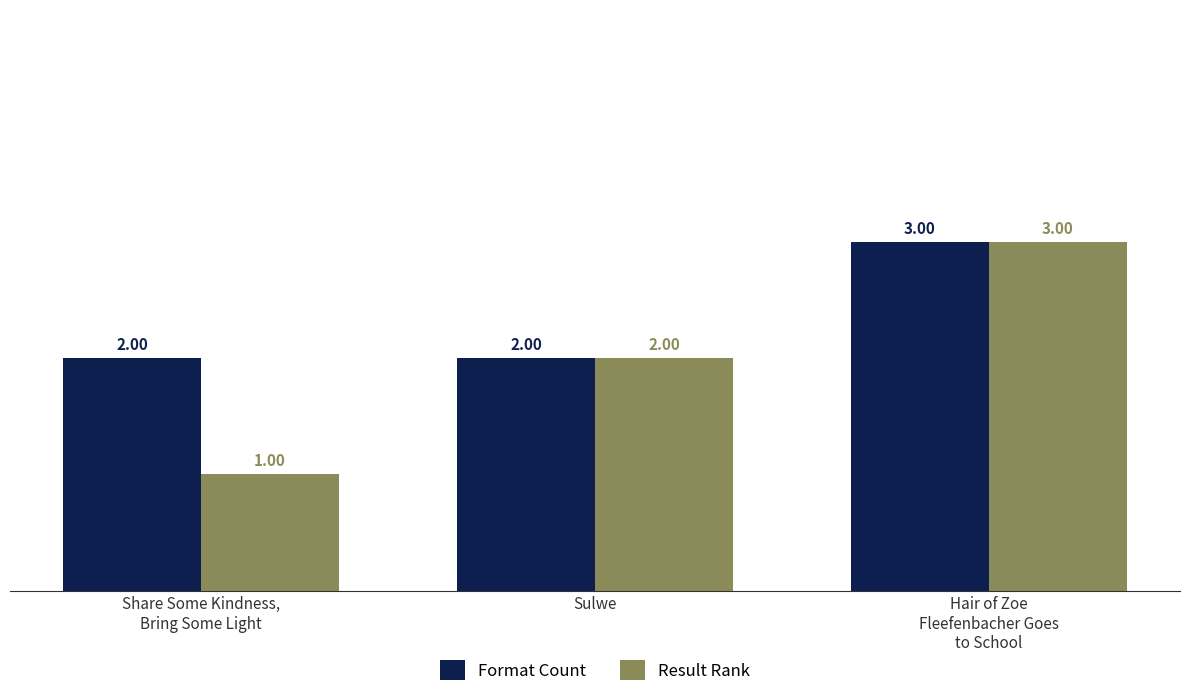

How many bars are there in each group?

2